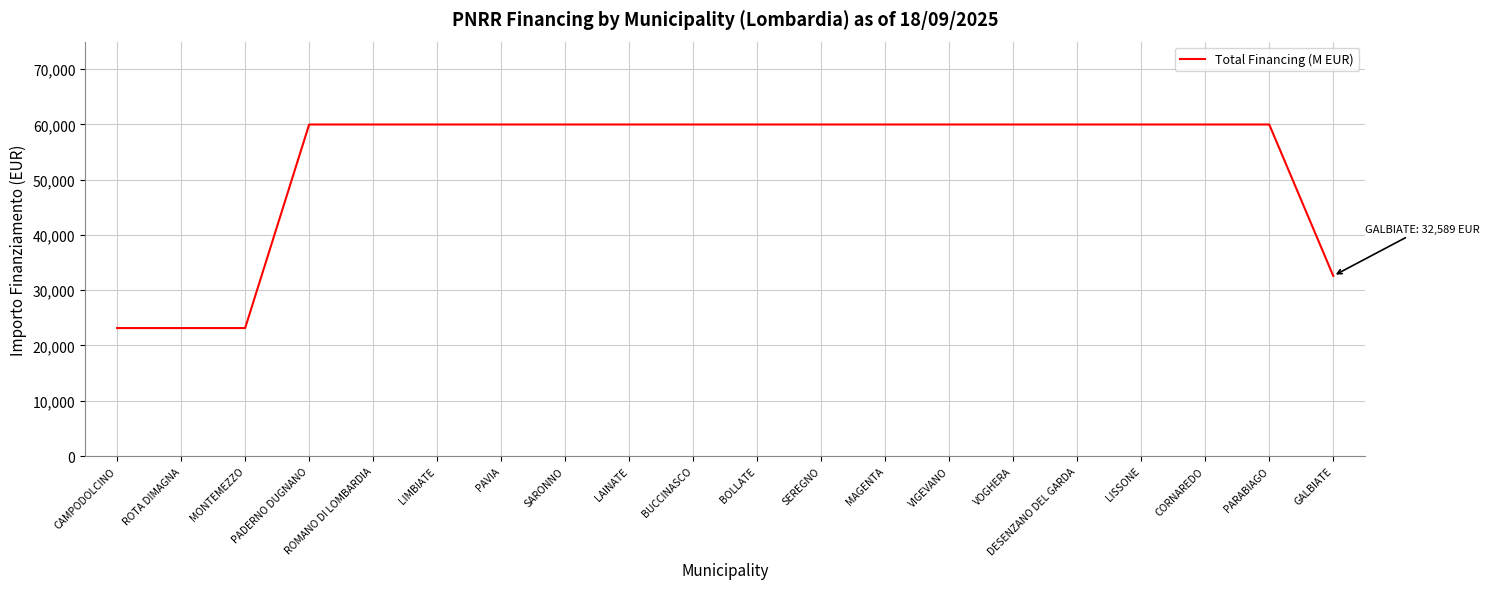

What position from the left is PAVIA?

7